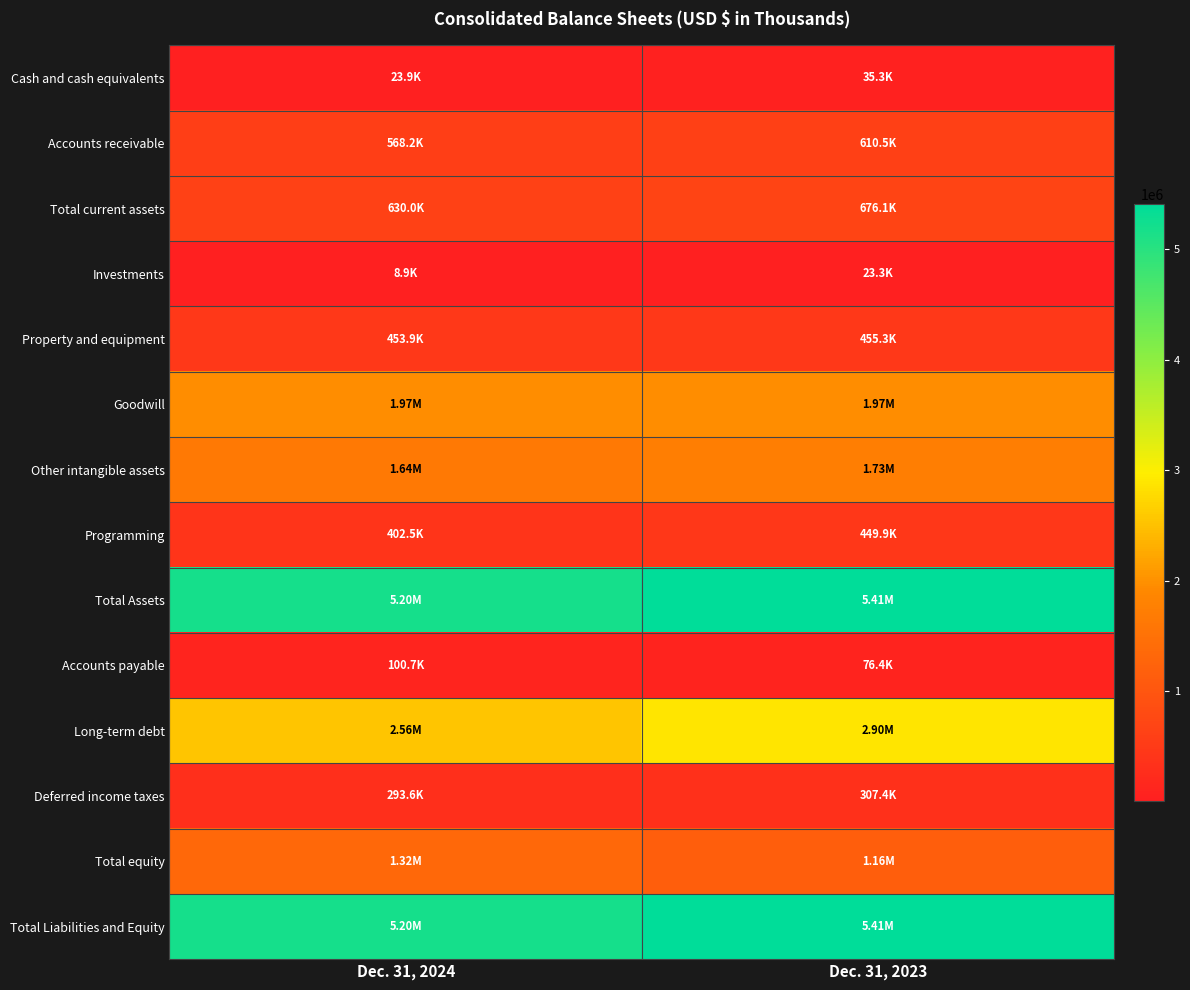

What is the spread (max minus min) of values at Dec. 31, 2024?

5189691